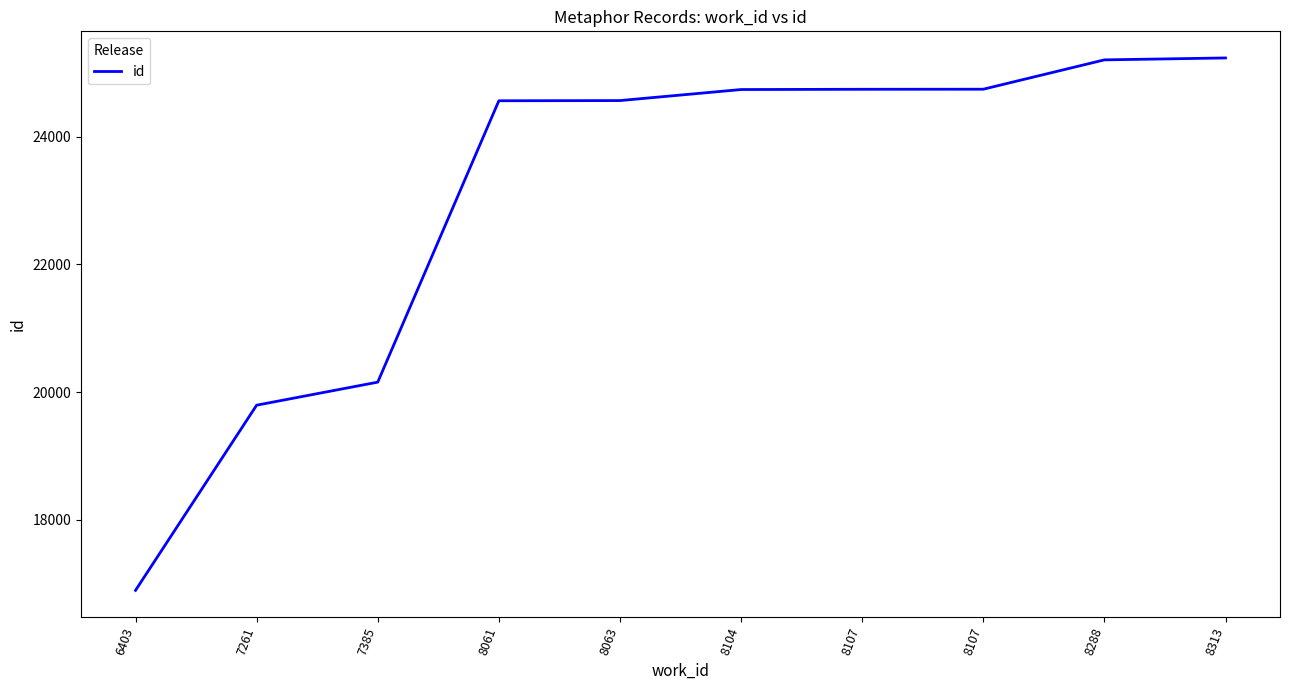

How many lines are shown in the chart?

1